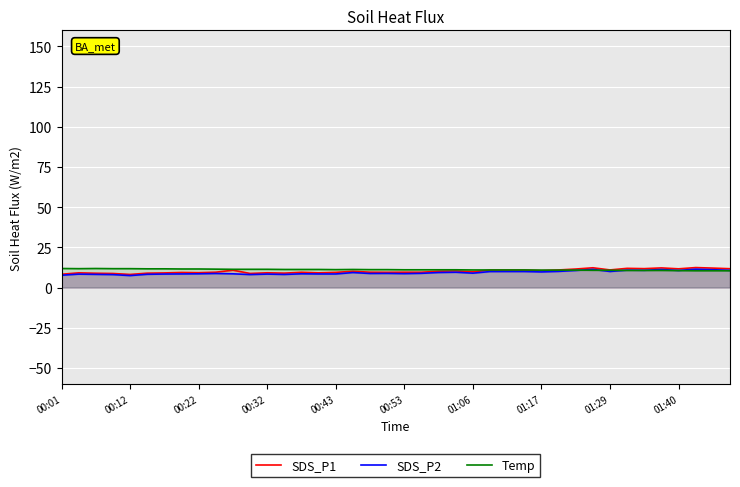

Is this an area chart (filled region under the line)?

No